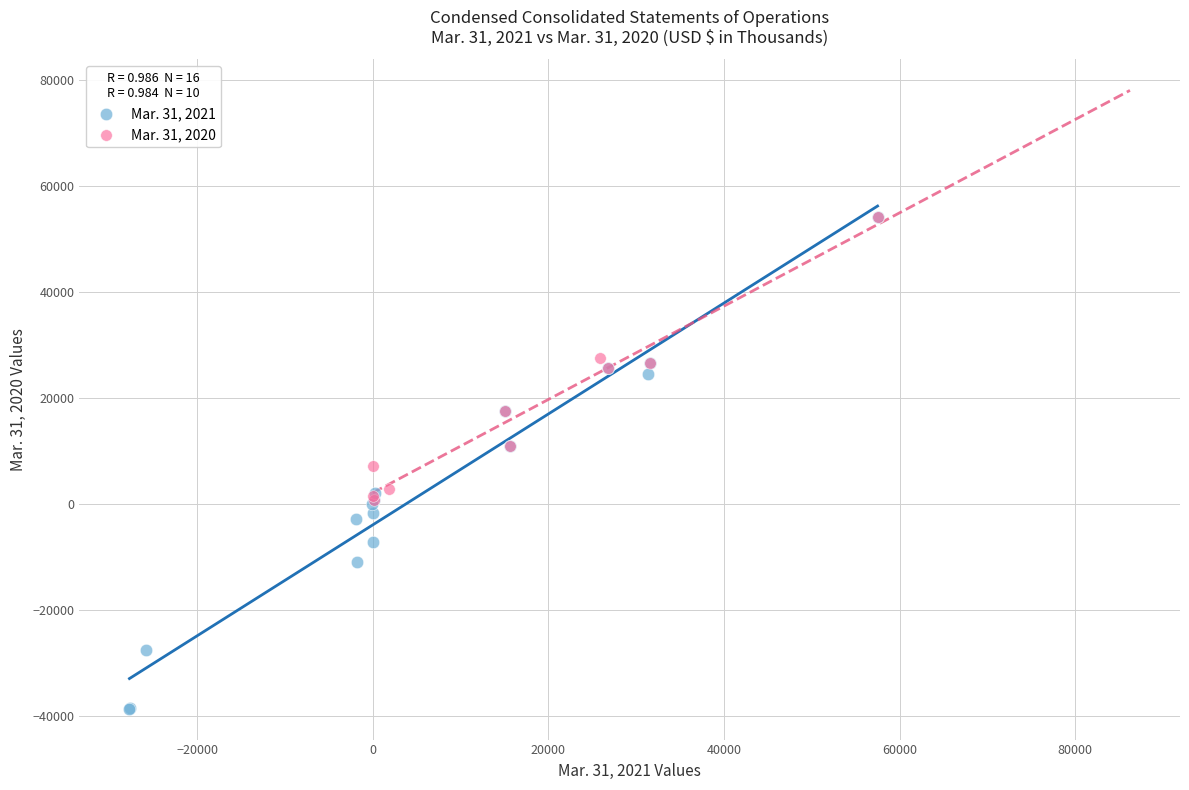

Which series has the largest Y range (max minus min)?

Mar. 31, 2021